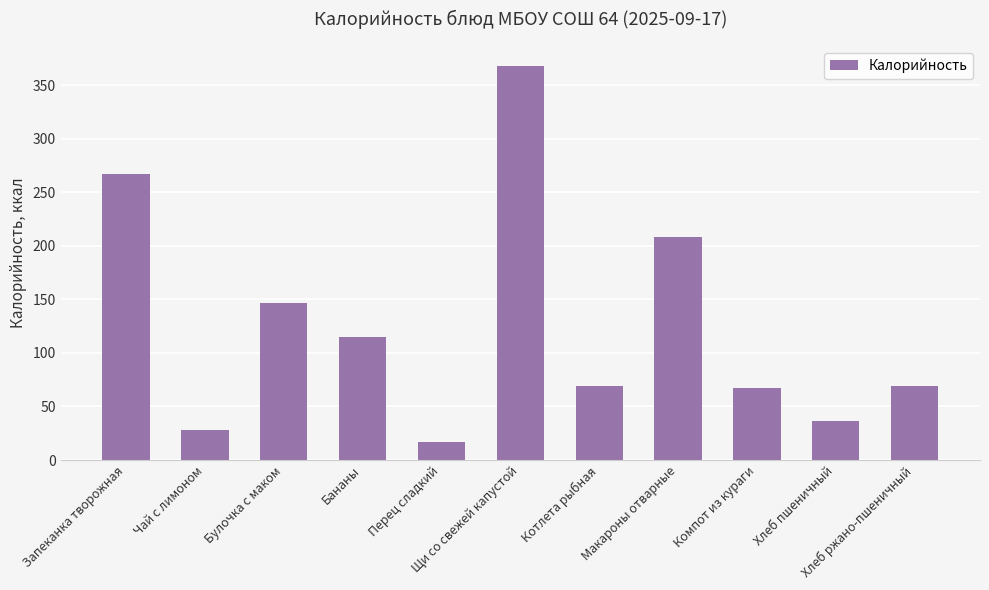

What is the value of the 6th bar from the left?

368.0